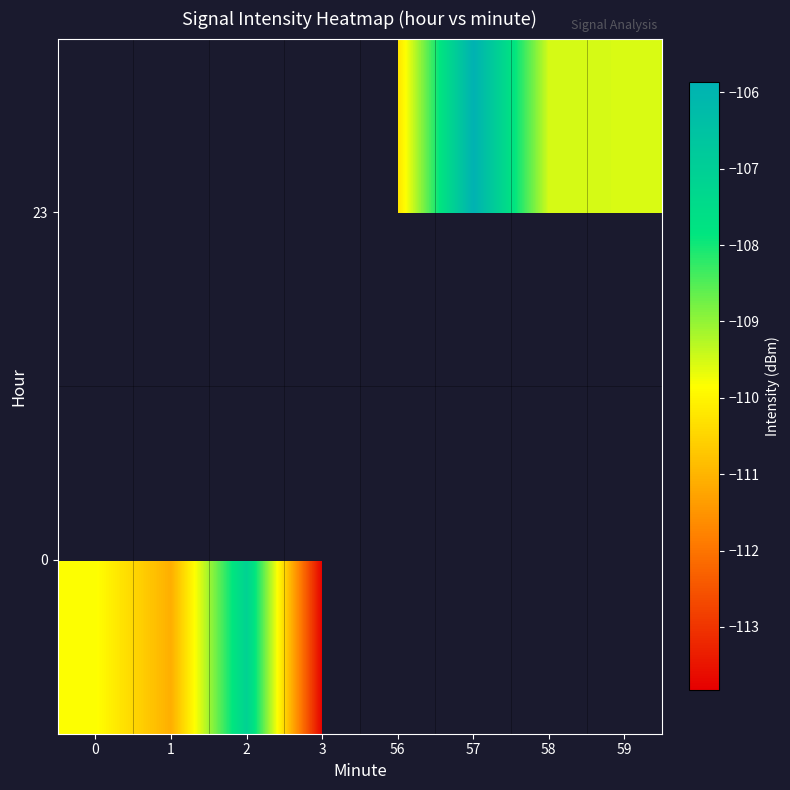

What is the difference between the maximum and minimum values in the 0 series?

6.7